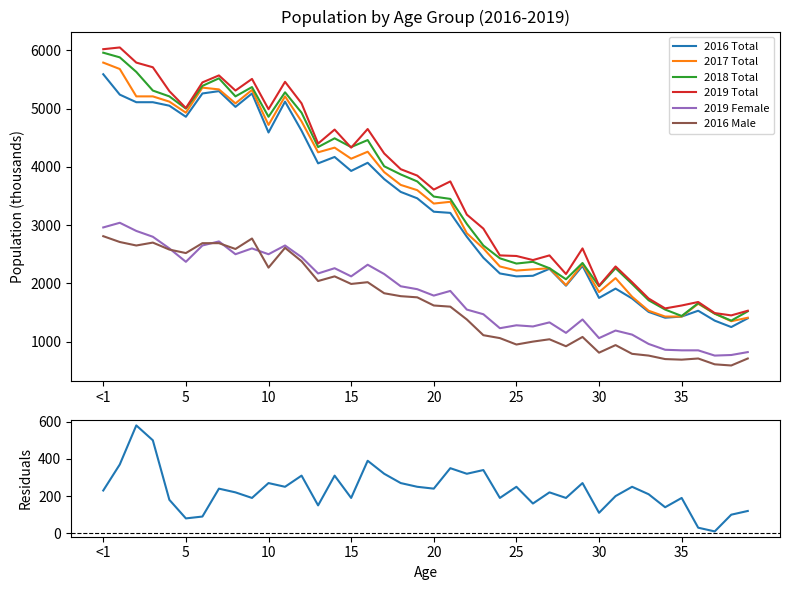

True or false: 2016 Male and 2018 Total intersect in this chart.

False